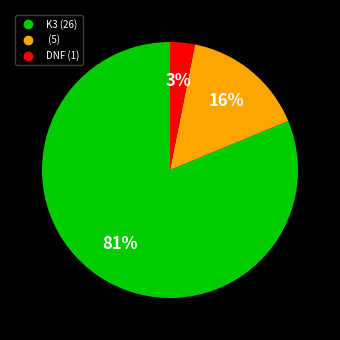

Count the number of slices in the pie.

3